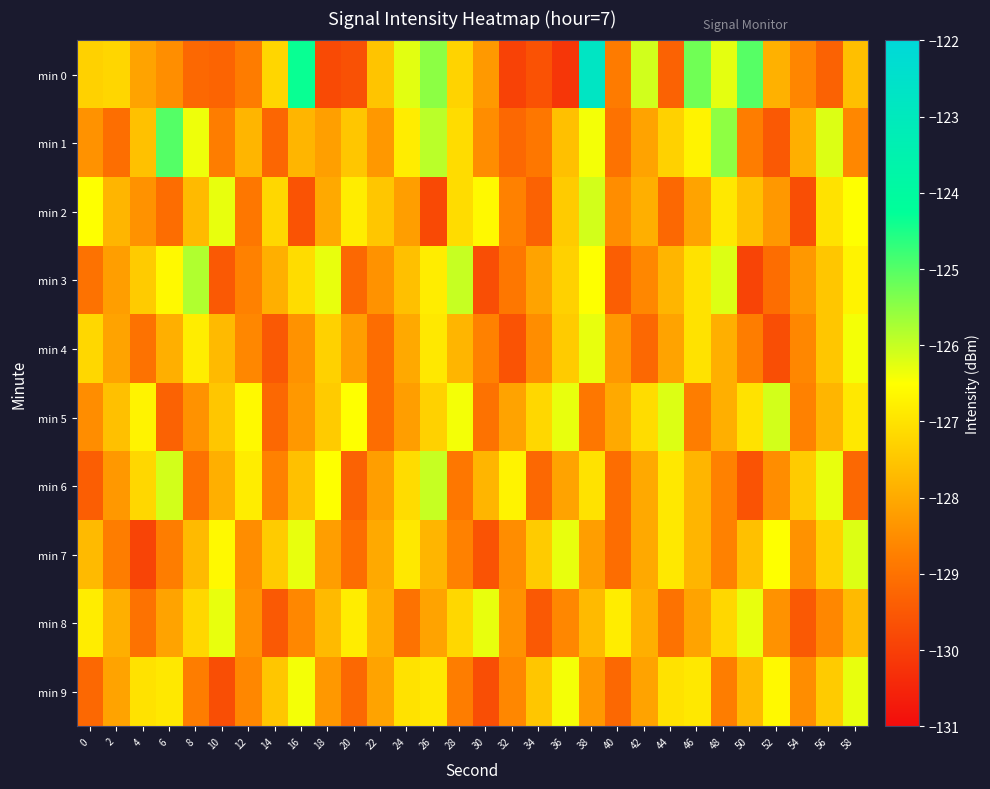

Which series changed the most between 2 and 28?

min 3